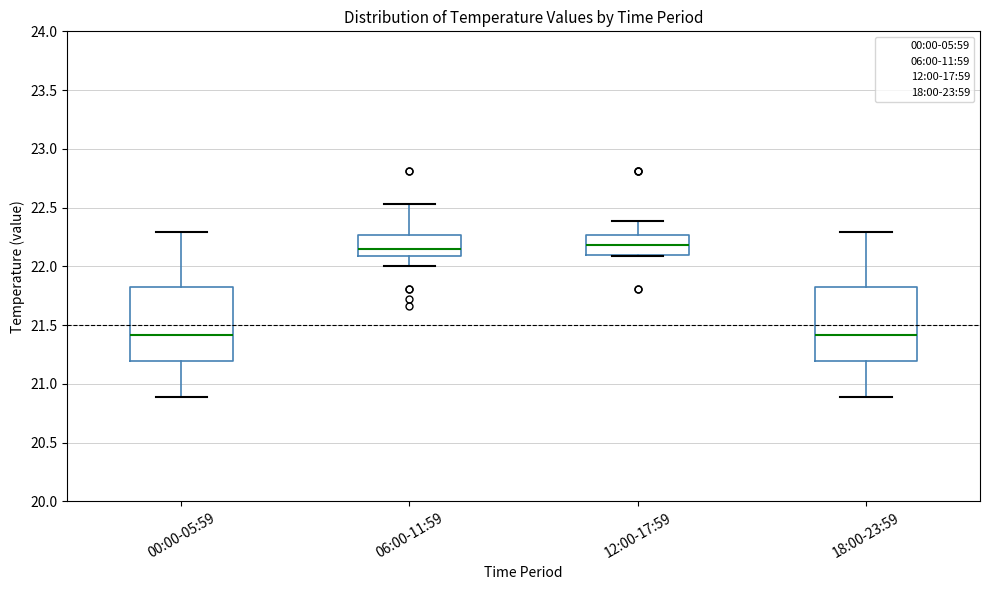

Reading left to right, transcribe this box plot: for each box, give where its median line is, the range the box spans, and where its two whiskers end, as read against the y-axis. The values are not printed on the chart, so give them approximately, as read against the axis.

00:00-05:59: median 21.40, box 21.20 to 21.85, whiskers 20.90 to 22.30
06:00-11:59: median 22.15, box 22.10 to 22.25, whiskers 22.00 to 22.55
12:00-17:59: median 22.20, box 22.10 to 22.25, whiskers 22.10 to 22.40
18:00-23:59: median 21.40, box 21.20 to 21.85, whiskers 20.90 to 22.30